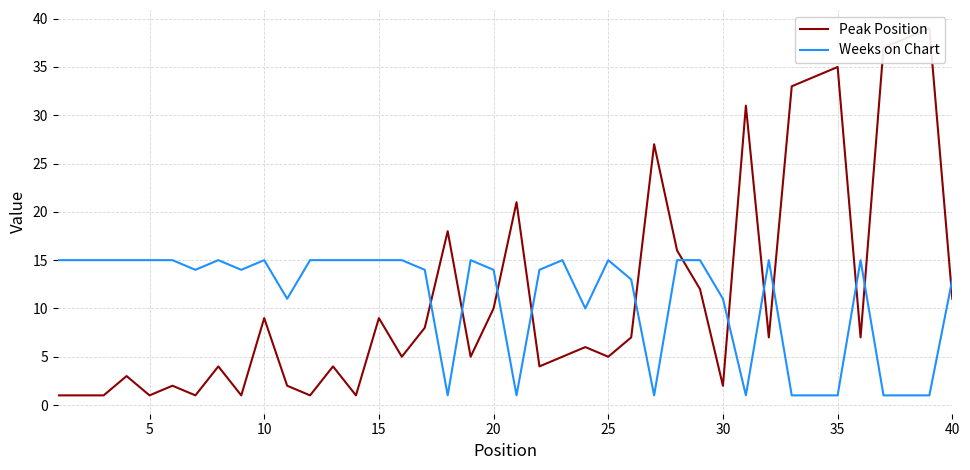

Is it true that Weeks on Chart equals 13 at 40?

True